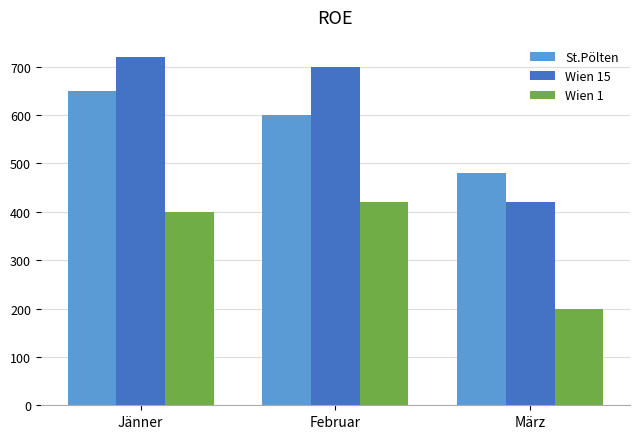

What position from the left is Februar?

2